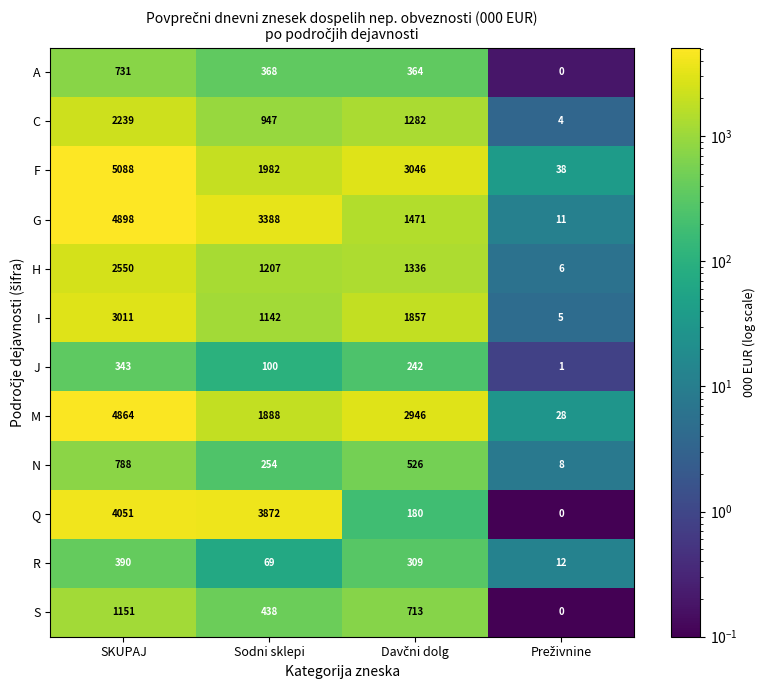

At which category does the chart reach its peak across all series?

SKUPAJ